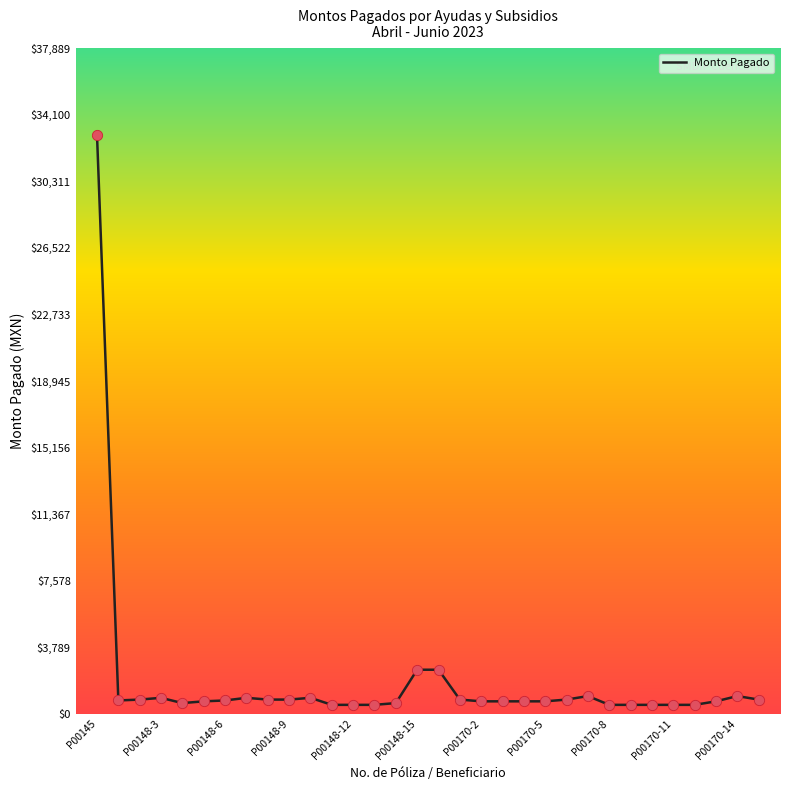

What is the difference between the maximum and minimum values?

32447.0